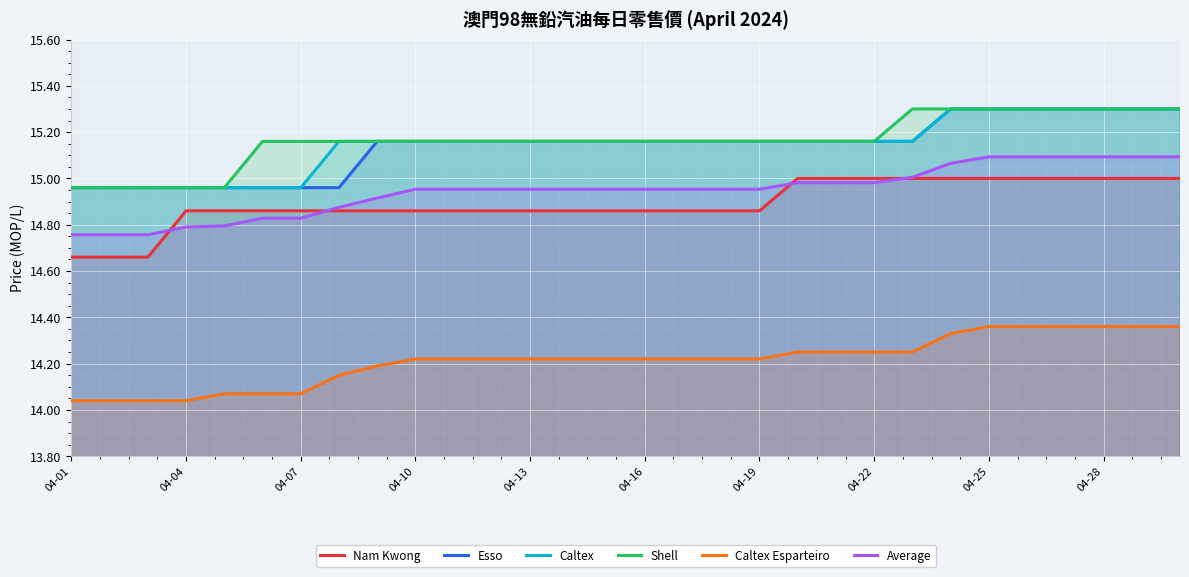

The Shell series shows 4.0 at 04-22. True or false?

False